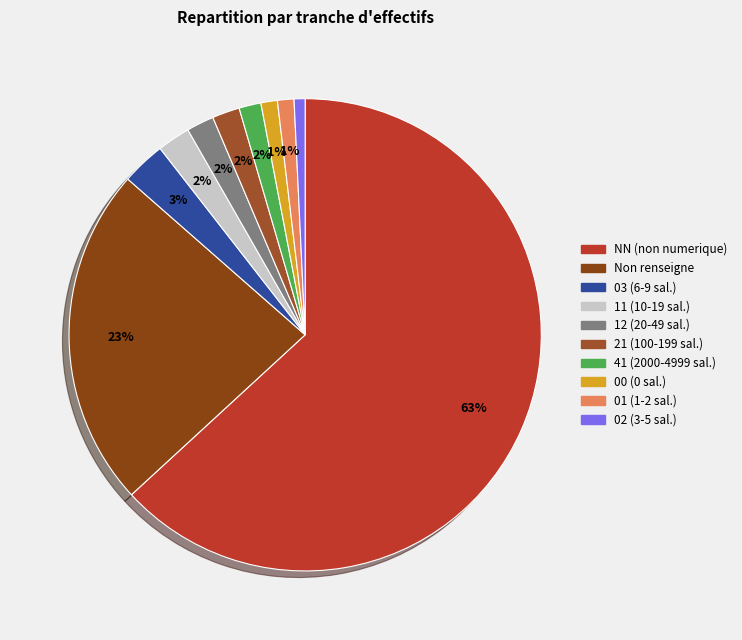

How many slices are in this pie chart?

10